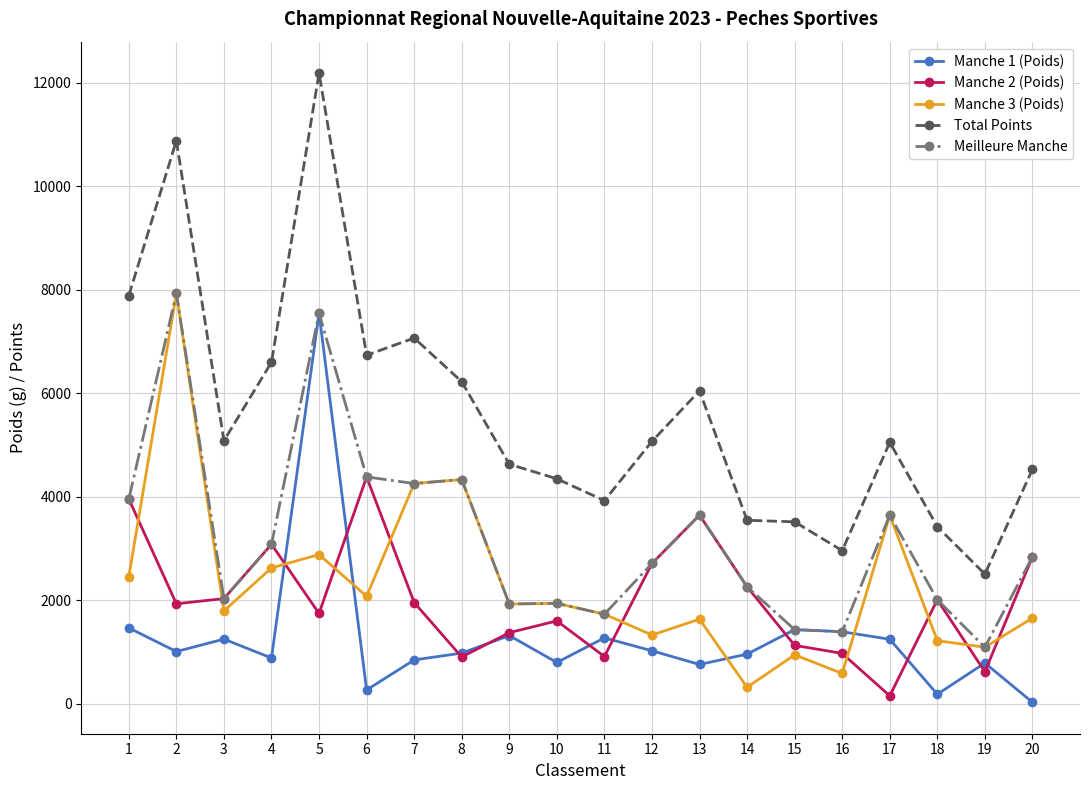

Count the number of categories in the chart.

20